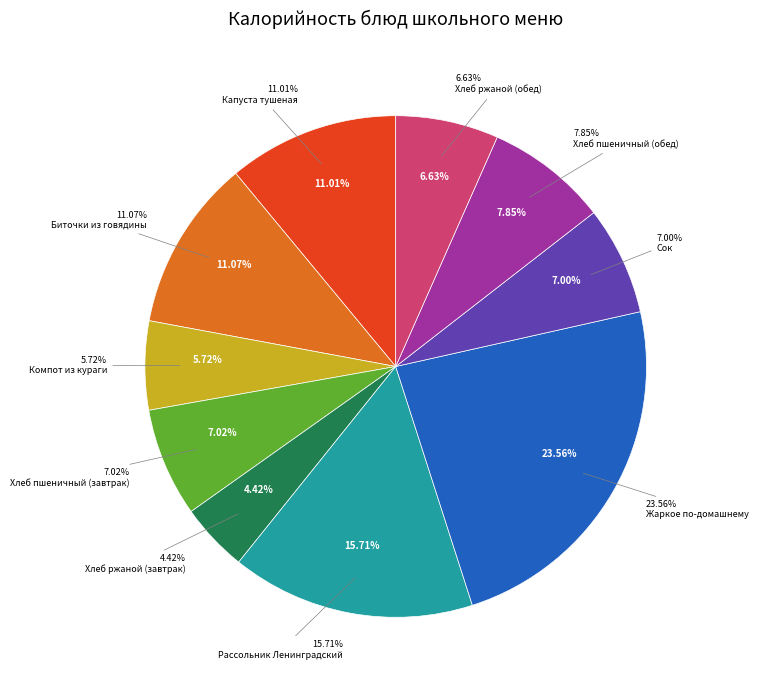

To the nearest percent, what portion does Хлеб пшеничный (завтрак) represent?

7%